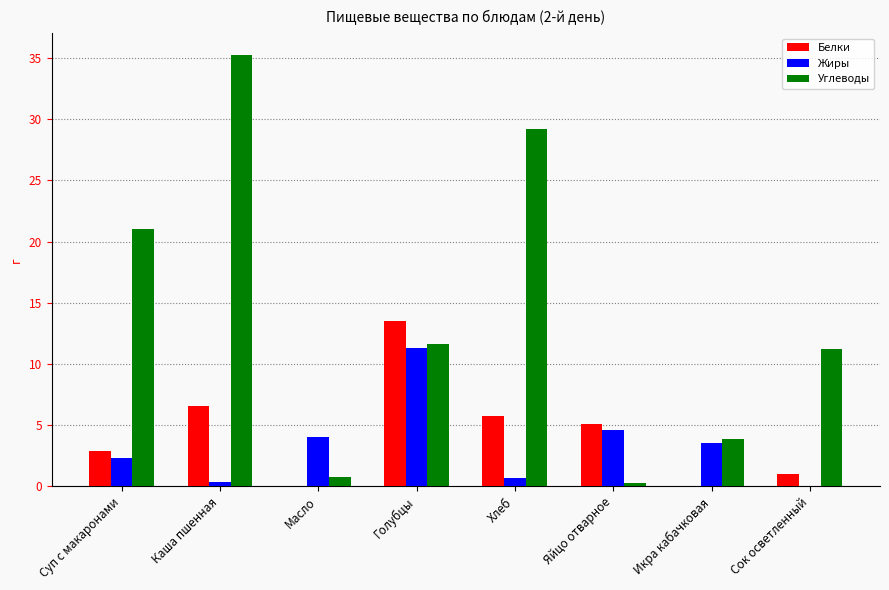

Between Каша пшенная and Сок осветленный, which series saw the biggest shift?

Углеводы